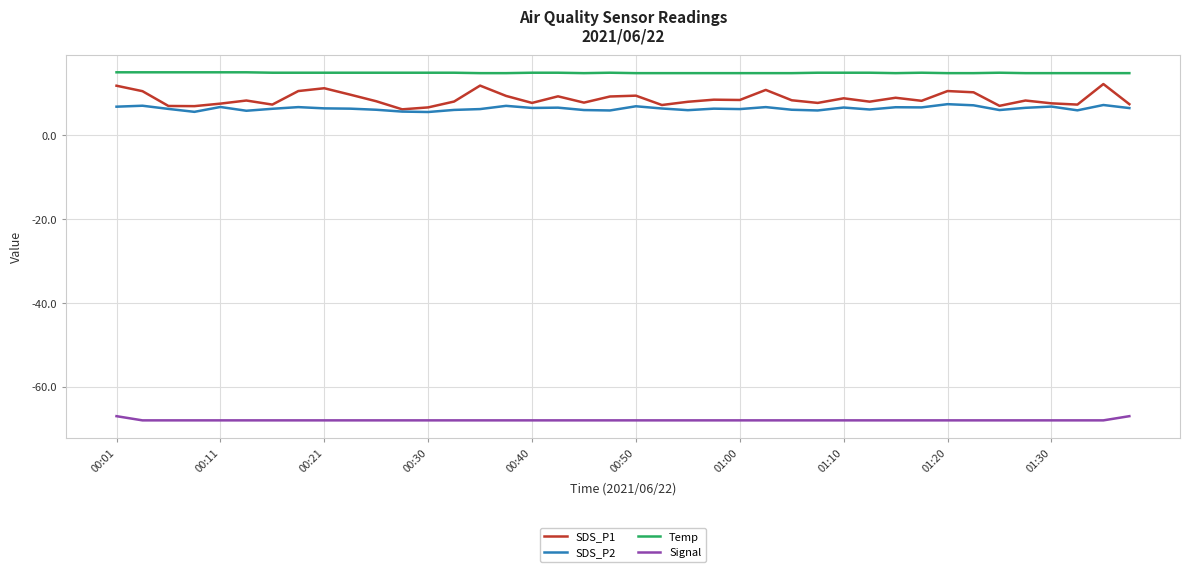

True or false: Signal and SDS_P1 intersect in this chart.

False